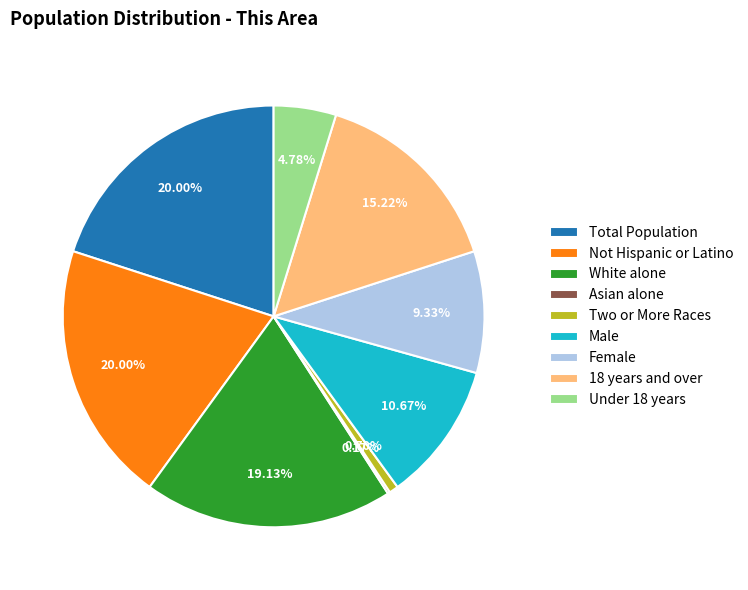

What is the ratio of the value at Under 18 years to the value at Male?

0.4